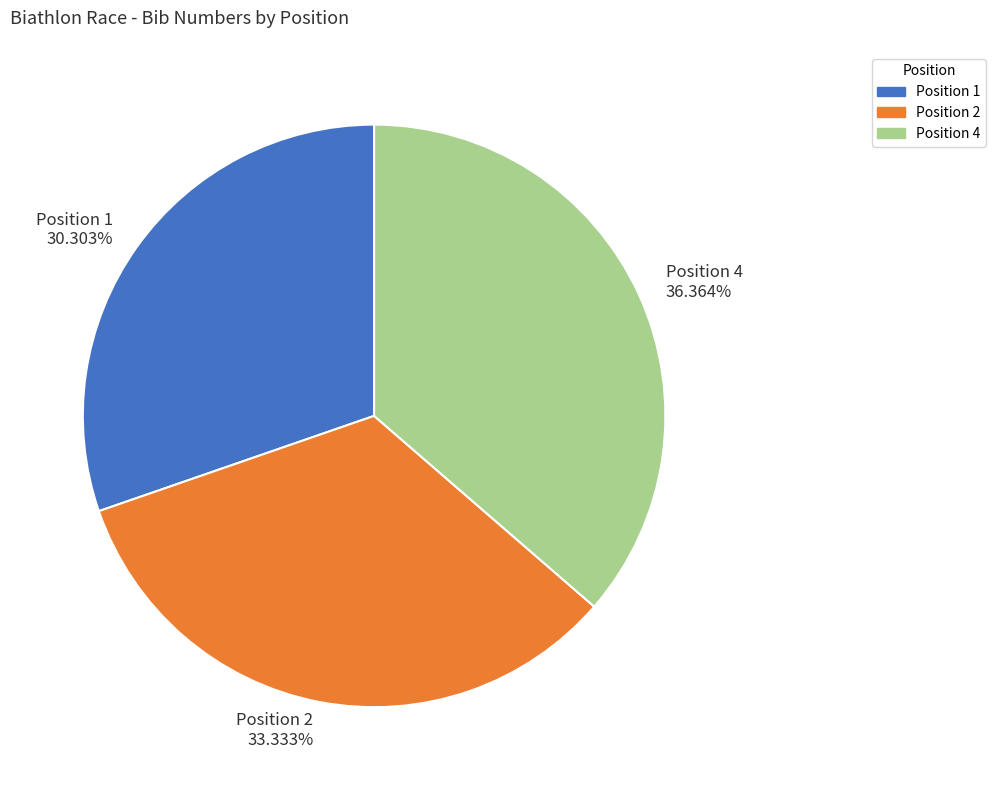

Which slice is the smallest?

Position 1